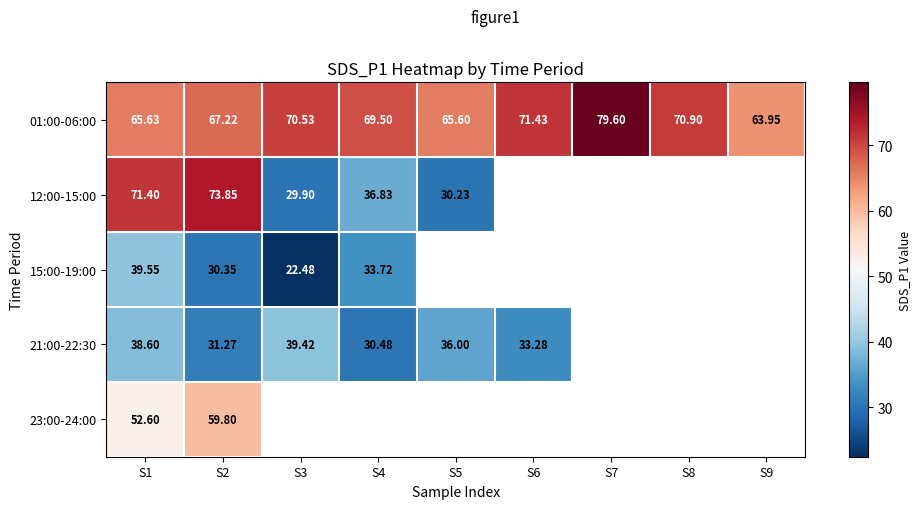

Rank the categories by 01:00-06:00 value from highest to lowest.

S7, S6, S8, S3, S4, S2, S1, S5, S9